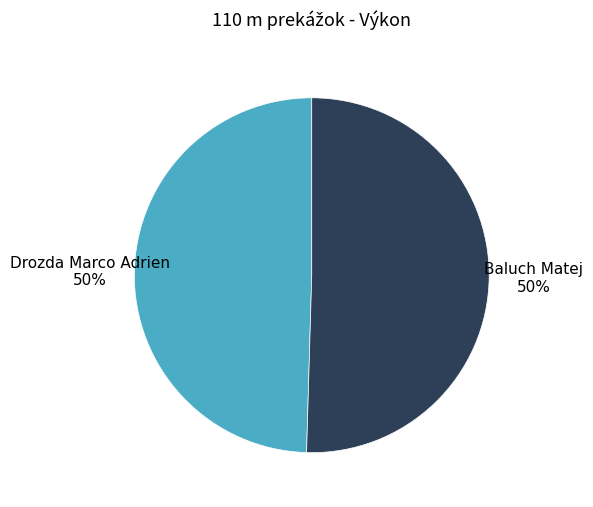

Is the sum of Baluch Matej and Drozda Marco Adrien greater than half?

Yes